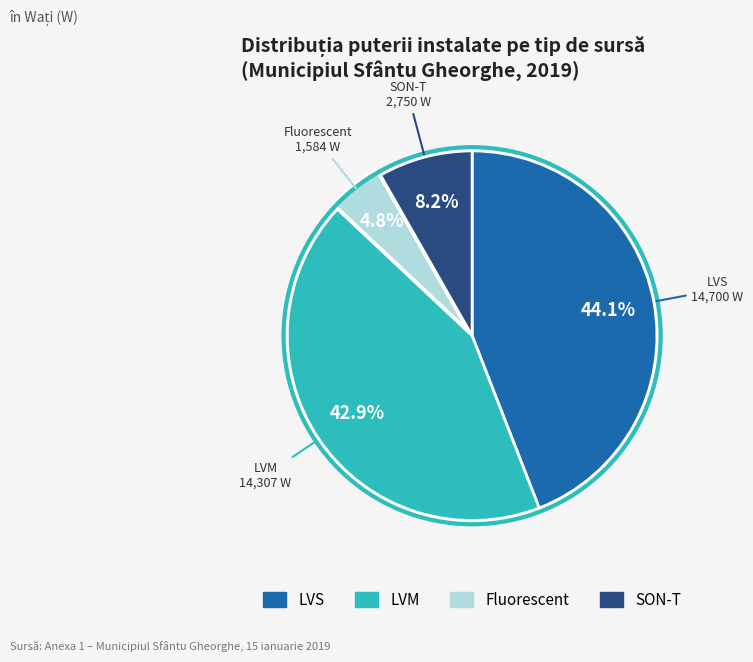

Does any single category account for the majority?

No